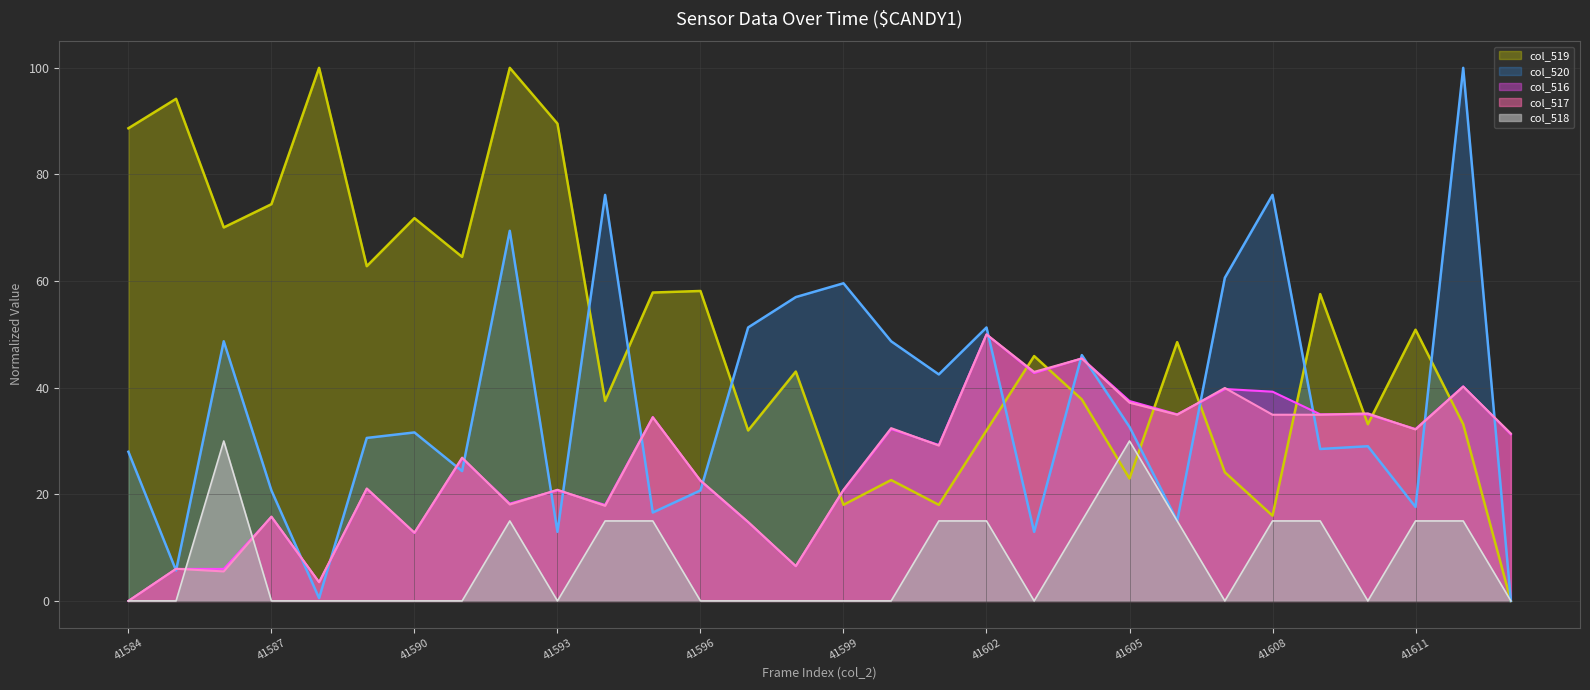

Rank the categories by col_516 value from highest to lowest.

41602, 41604, 41603, 41612, 41607, 41608, 41605, 41606, 41609, 41610, 41595, 41600, 41611, 41613, 41601, 41591, 41596, 41589, 41593, 41599, 41592, 41594, 41587, 41597, 41590, 41598, 41585, 41586, 41588, 41584